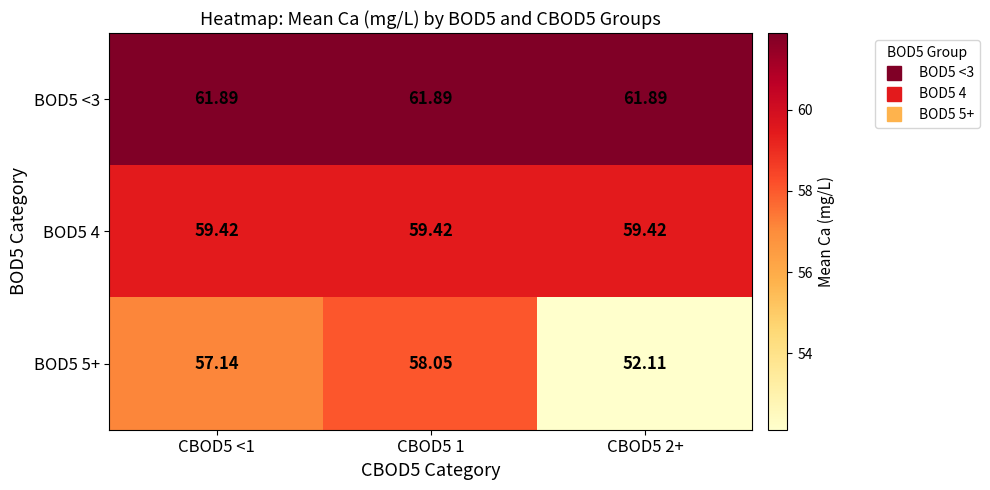

Is the value of BOD5 4 at CBOD5 <1 greater than the value of BOD5 5+ at CBOD5 2+?

Yes